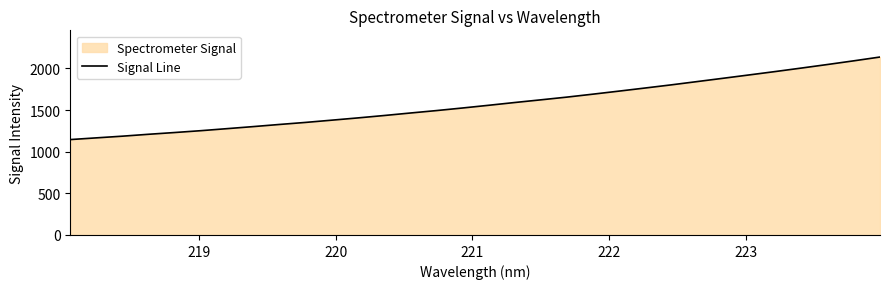

What is the greatest value displayed?

2137.3